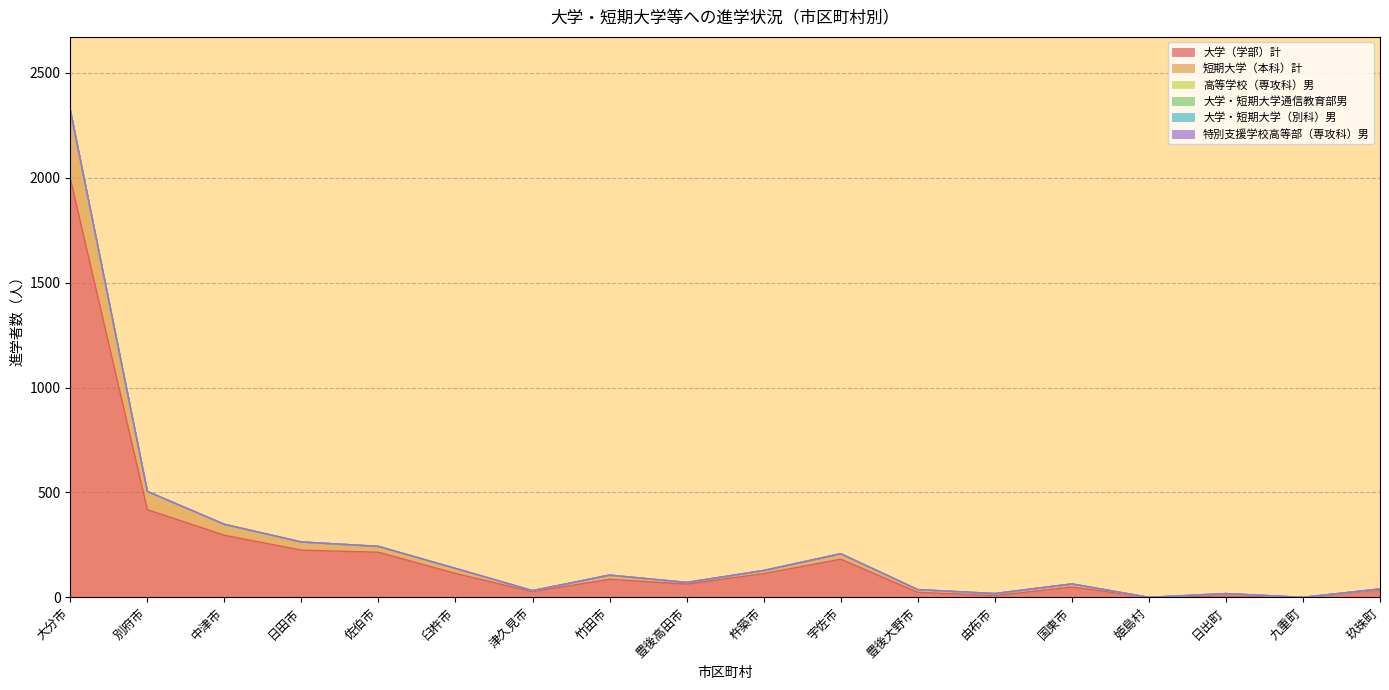

Between 大分市 and 臼杵市, which is larger?

大分市